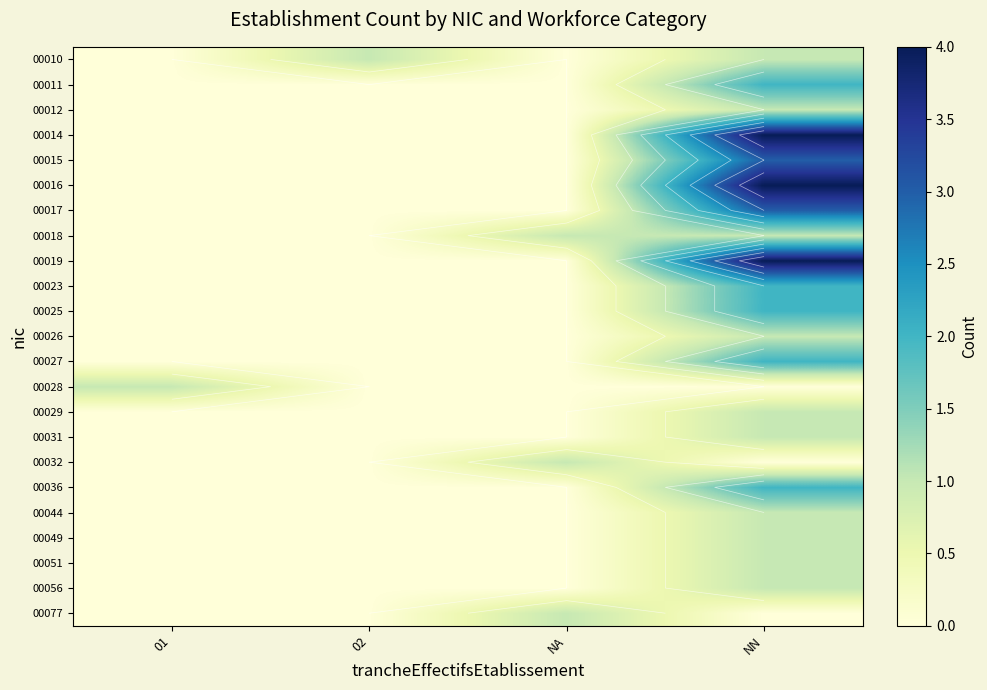

At NA, list the series in order from smallest to largest.

00010, 00011, 00012, 00014, 00015, 00016, 00017, 00019, 00023, 00025, 00026, 00027, 00028, 00029, 00031, 00036, 00044, 00049, 00051, 00056, 00018, 00032, 00077